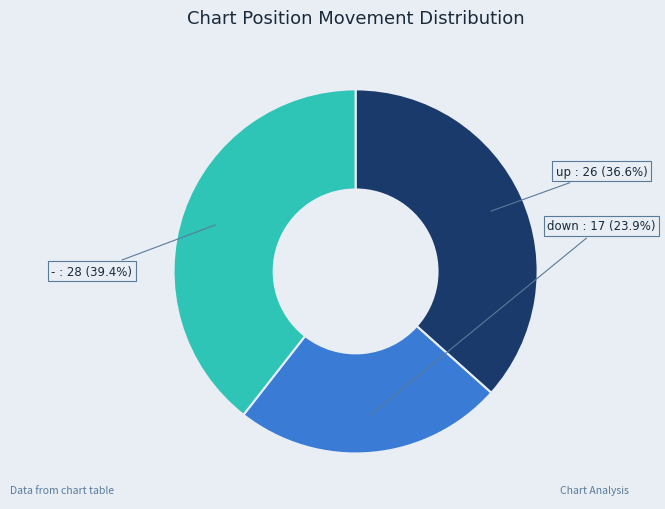

Is there any slice that represents more than half of the pie?

No